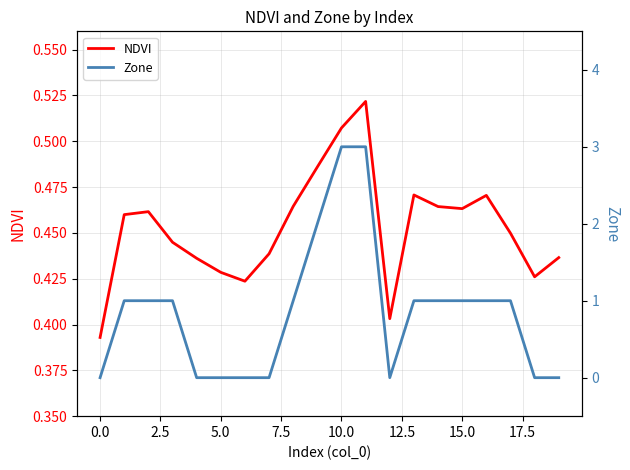

After their last crossing, which series has the higher values: NDVI or Zone?

NDVI